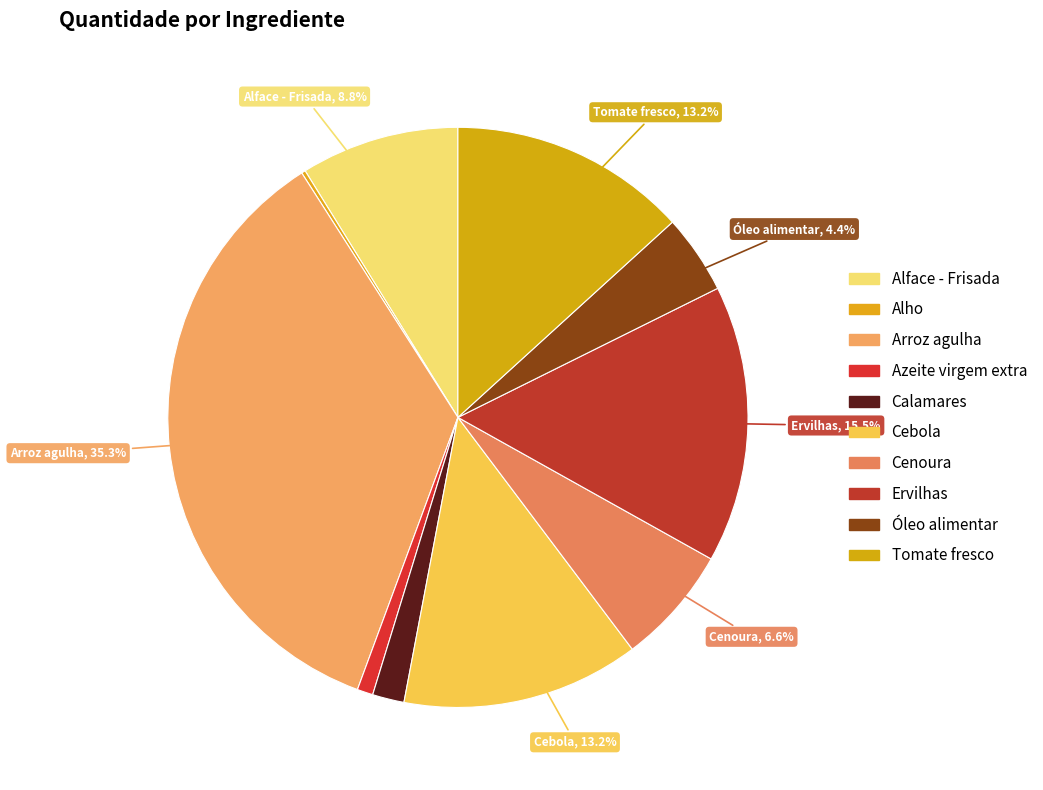

To the nearest percent, what portion does Arroz agulha represent?

35%